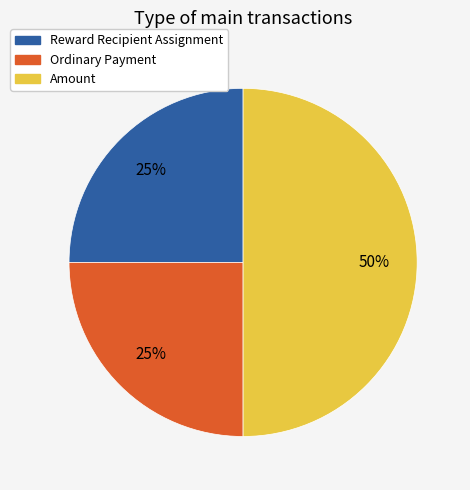

Is the sum of Ordinary Payment and Amount greater than half?

Yes